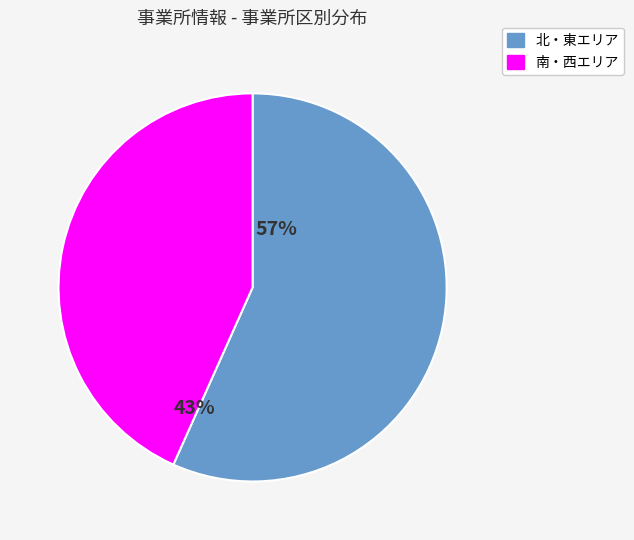

Is there any slice that represents more than half of the pie?

Yes